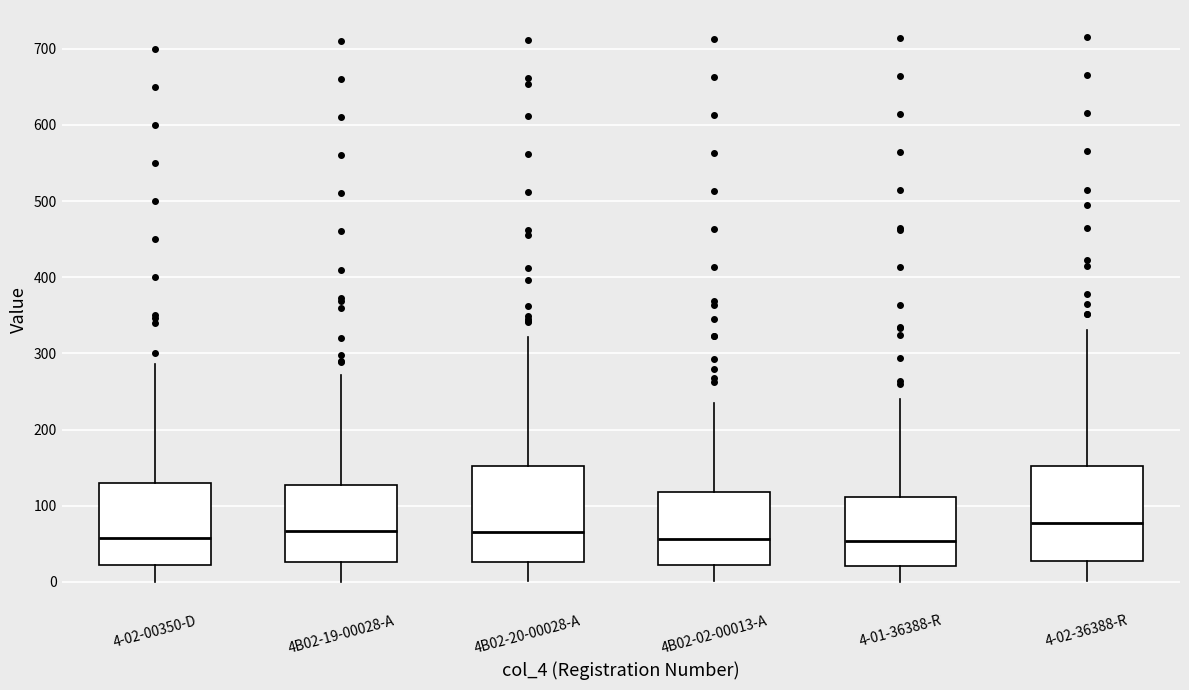

Reading left to right, read every box against the y-axis: the position of its median line, the range the box covers, and the ends of its whiskers. The values are not printed on the chart, so give them approximately, as read against the axis.

4-02-00350-D: median 60, box 20 to 130, whiskers 0 to 290
4B02-19-00028-A: median 70, box 30 to 130, whiskers 0 to 270
4B02-20-00028-A: median 70, box 30 to 150, whiskers 0 to 320
4B02-02-00013-A: median 60, box 20 to 120, whiskers 0 to 240
4-01-36388-R: median 50, box 20 to 110, whiskers 0 to 240
4-02-36388-R: median 80, box 30 to 150, whiskers 0 to 330